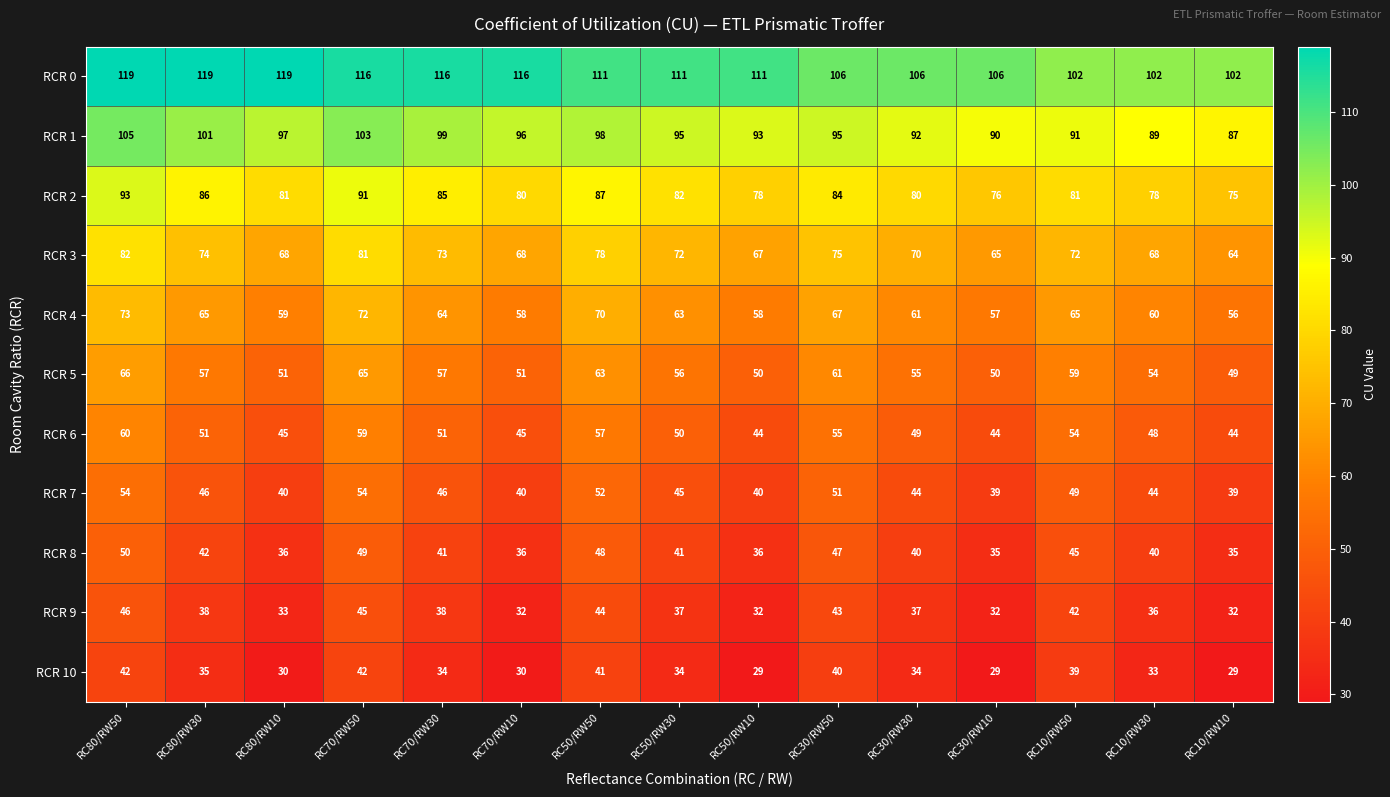

List the series in order of their peak value, lowest first.

RCR 10, RCR 9, RCR 8, RCR 7, RCR 6, RCR 5, RCR 4, RCR 3, RCR 2, RCR 1, RCR 0